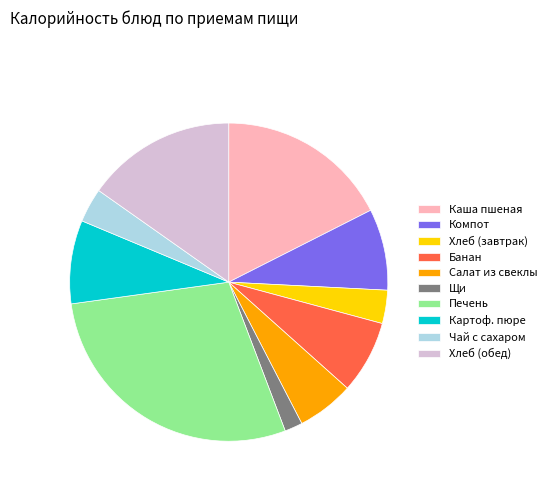

The Хлеб (обед) slice represents 27% of the pie. True or false?

False